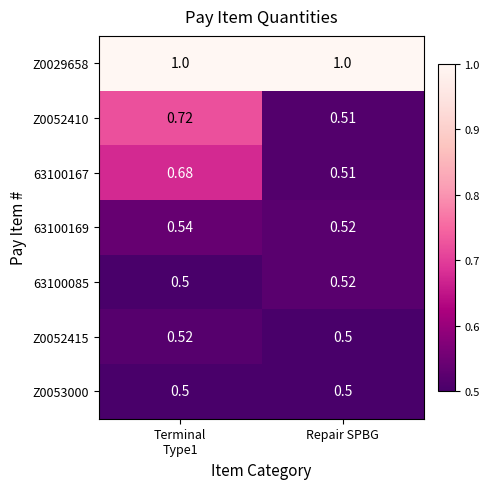

What is the total value across all series at Repair SPBG?

4.1